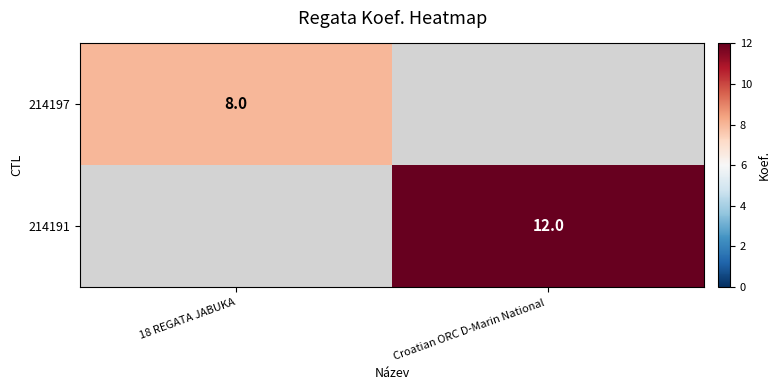

The 214191 series shows 12 at Croatian ORC D-Marin National . True or false?

True